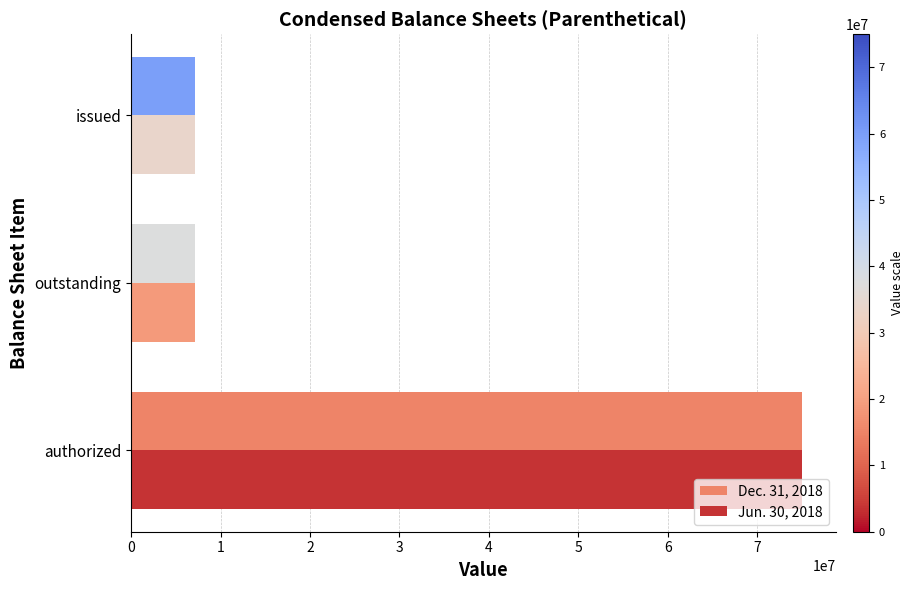

What is the smallest value displayed?

7093750